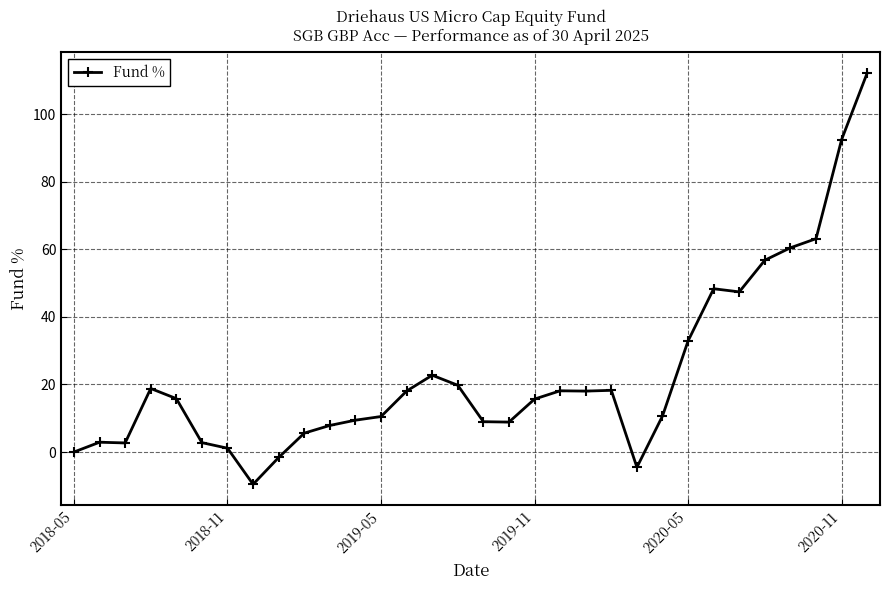

What is the sum of all values?

734.9